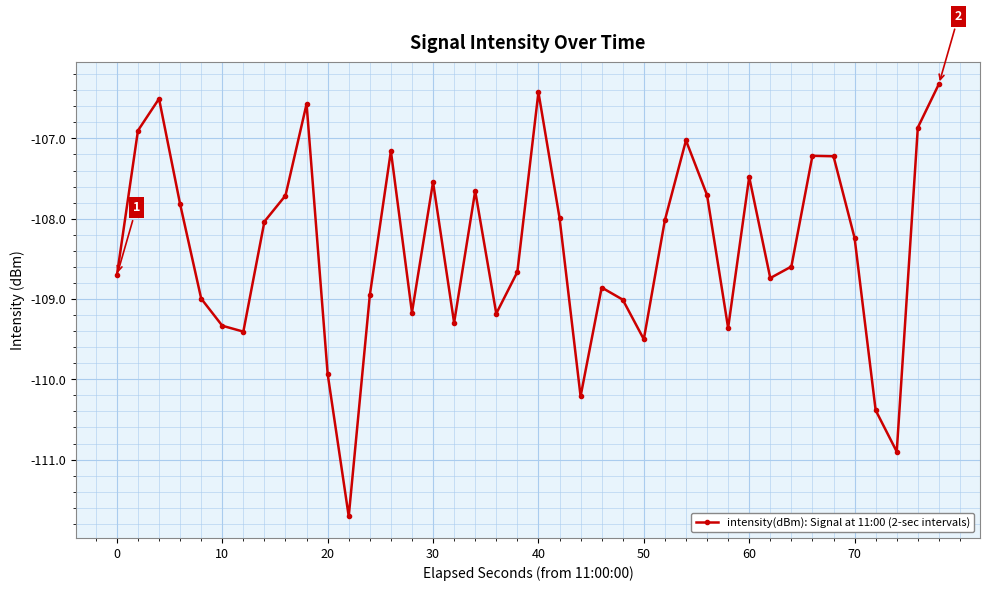

What is the value of the 13th point from the left?

-109.0